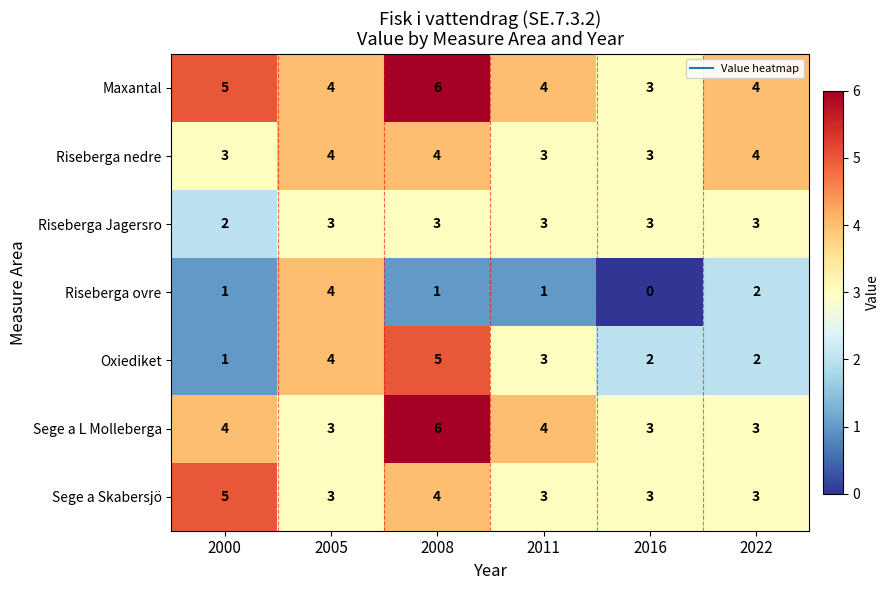

What is the difference between the maximum and minimum values in the Maxantal series?

3